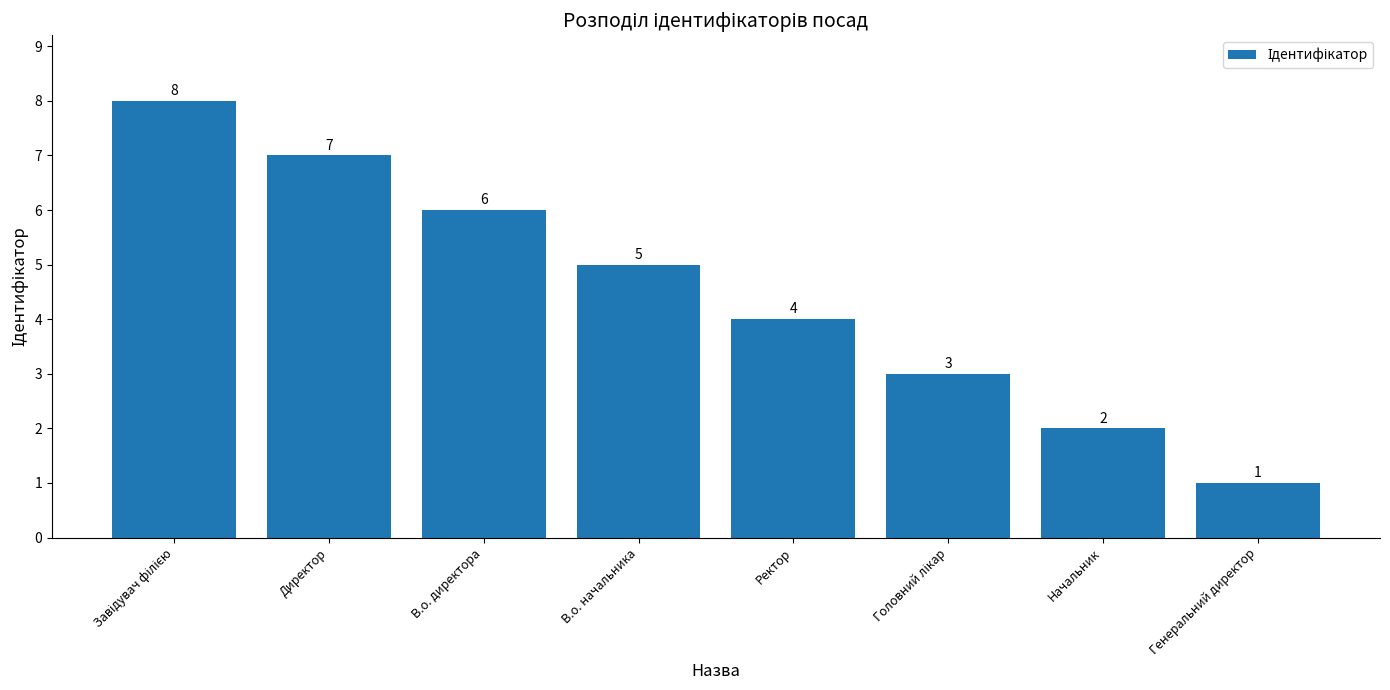

Reading left to right, extract all data points from this chart.

8	7	6	5	4	3	2	1